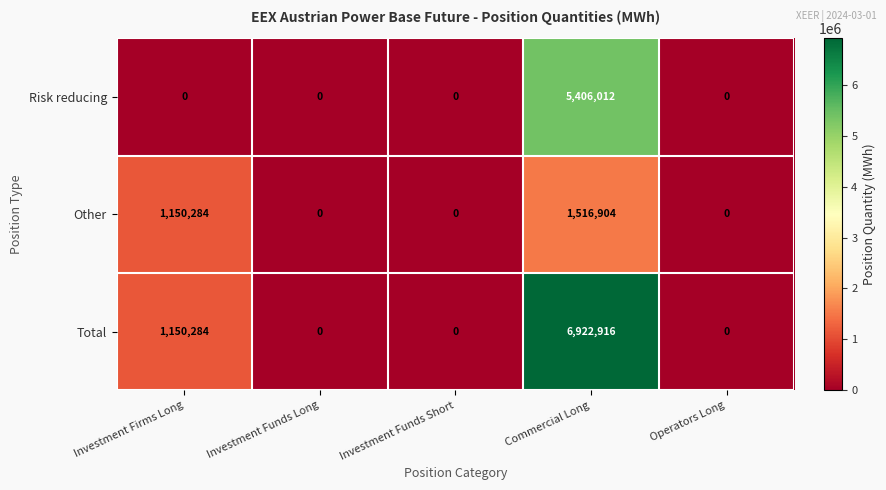

How many values in the Risk reducing series exceed 0?

1